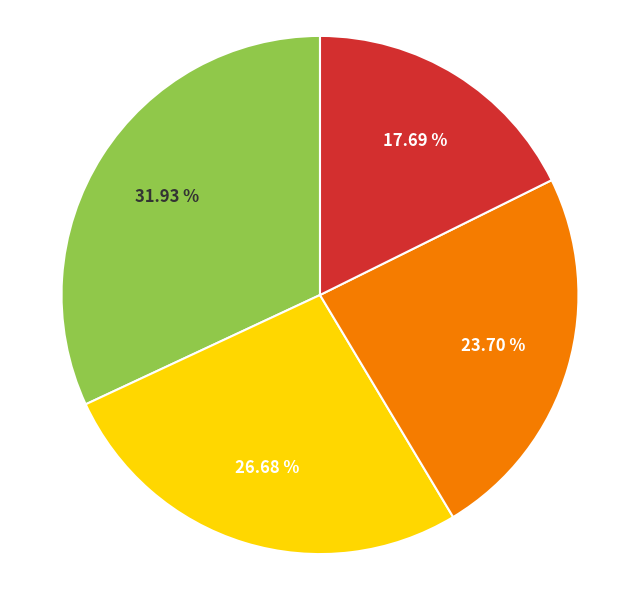

Is there any slice that represents more than half of the pie?

No